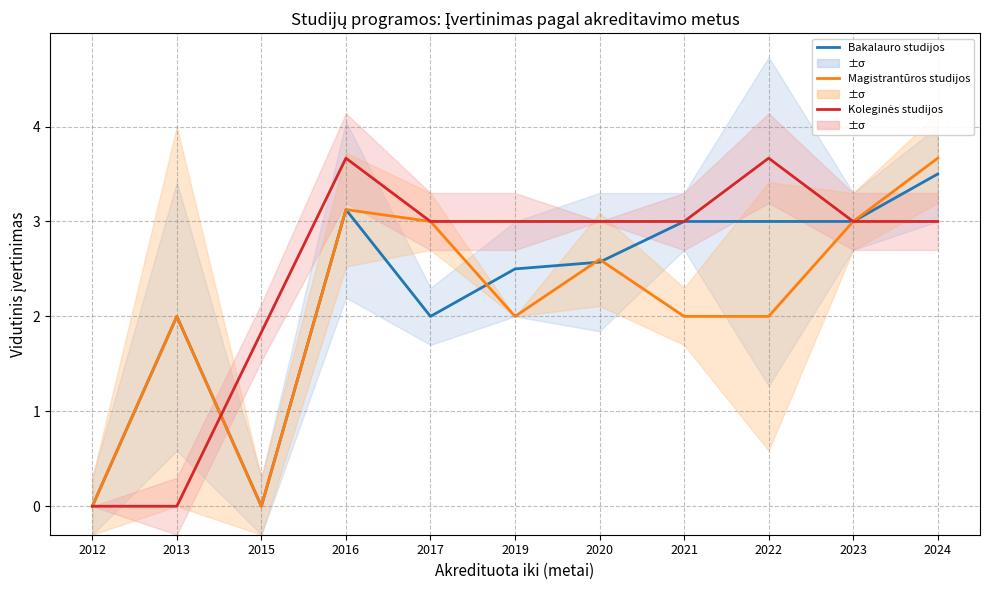

Which series has the widest spread of values?

Magistrantūros studijos